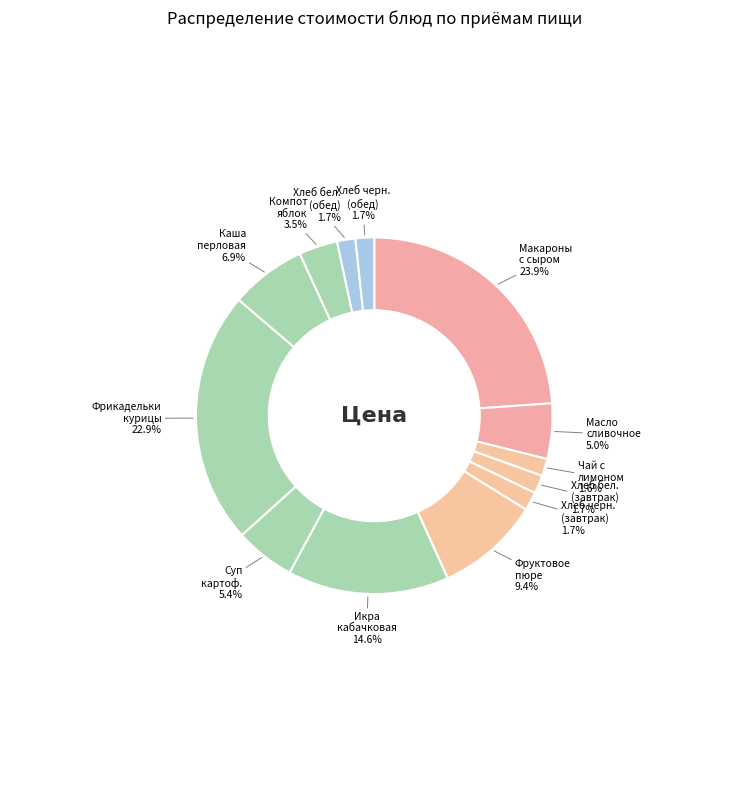

Count the number of slices in the pie.

13